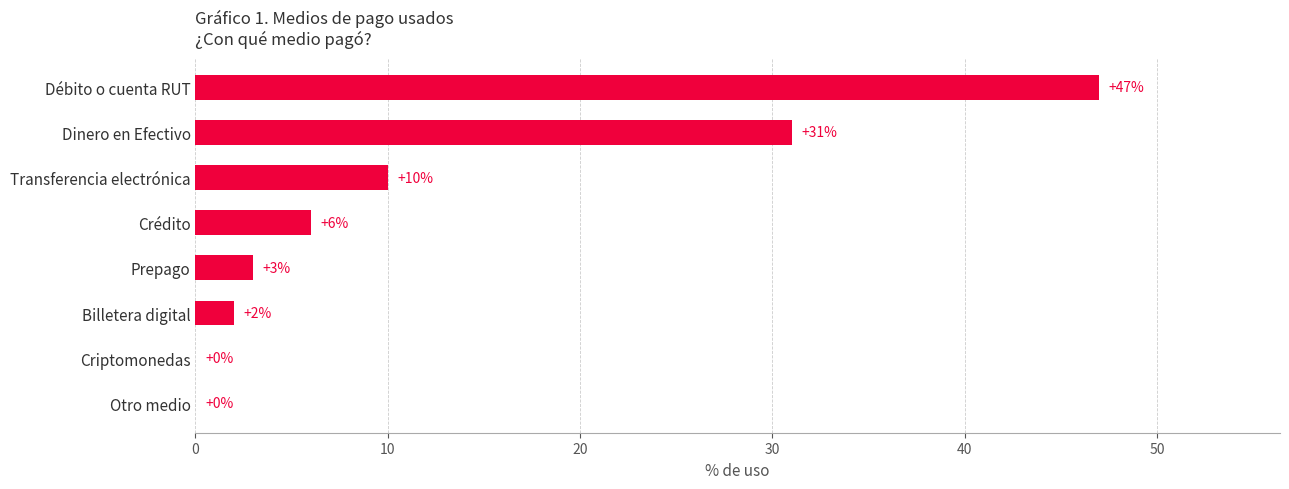

Which has a higher value, Débito o cuenta RUT or Otro medio?

Débito o cuenta RUT